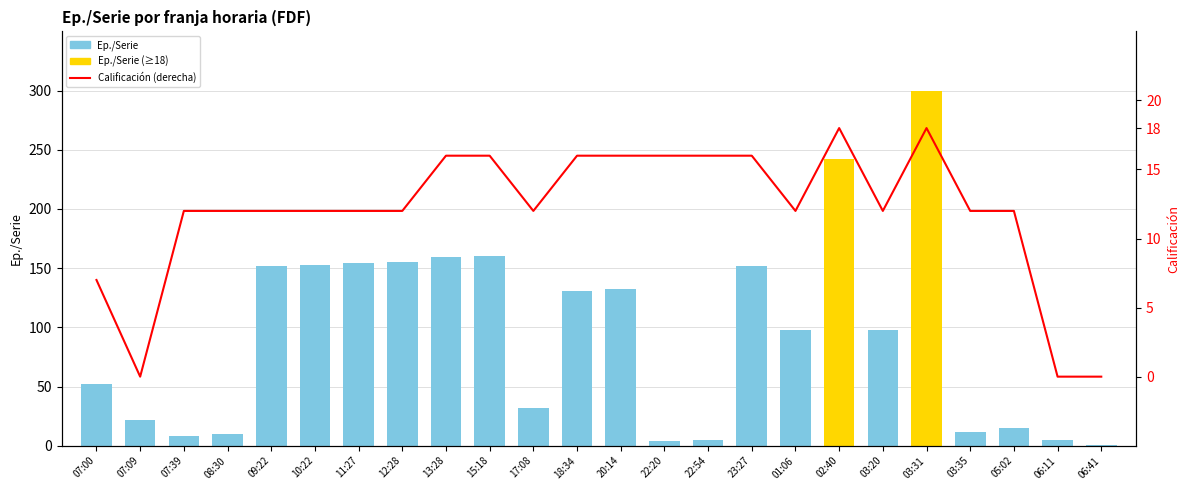

What is the highest value of the Ep./Serie series?

300